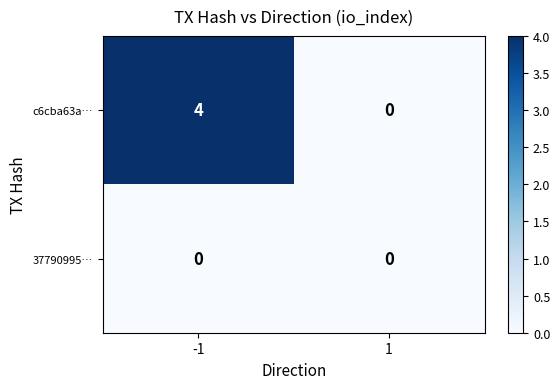

What is the maximum value shown in the chart?

4